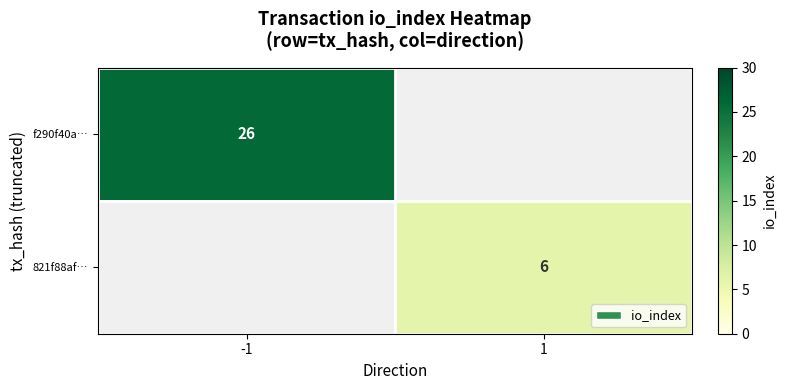

The value of 821f88af… at 1 is 10.5. True or false?

False